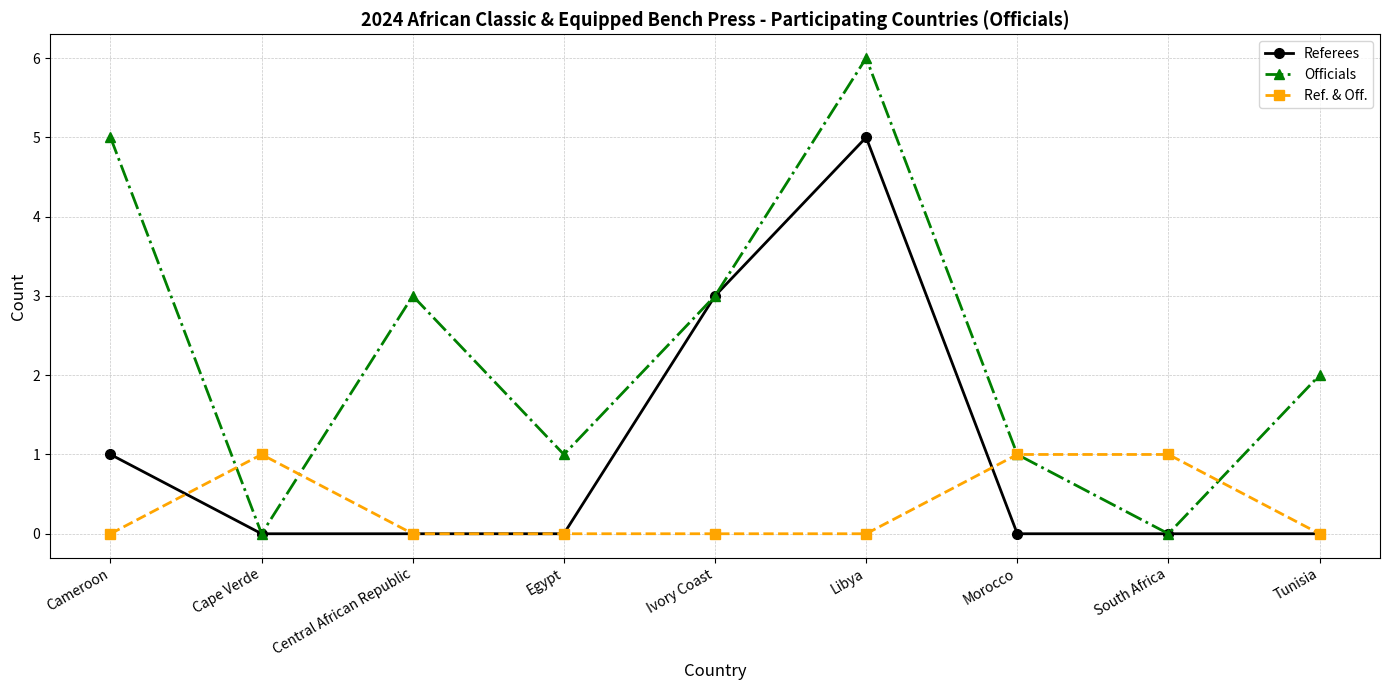

The value of Ref. & Off. at Cape Verde is 1. True or false?

True